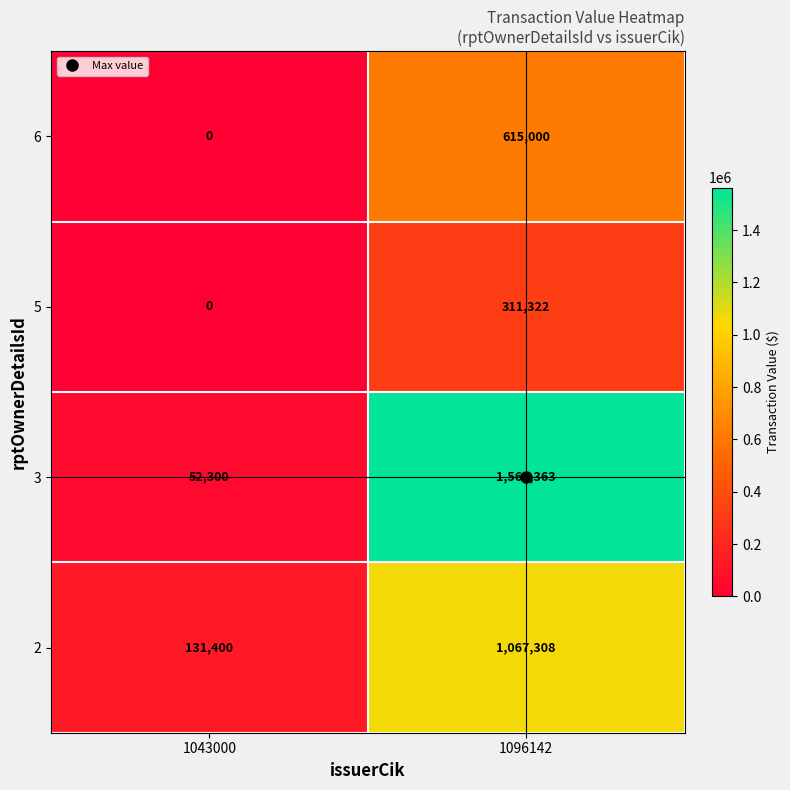

Between 1043000 and 1096142, which series saw the biggest shift?

3